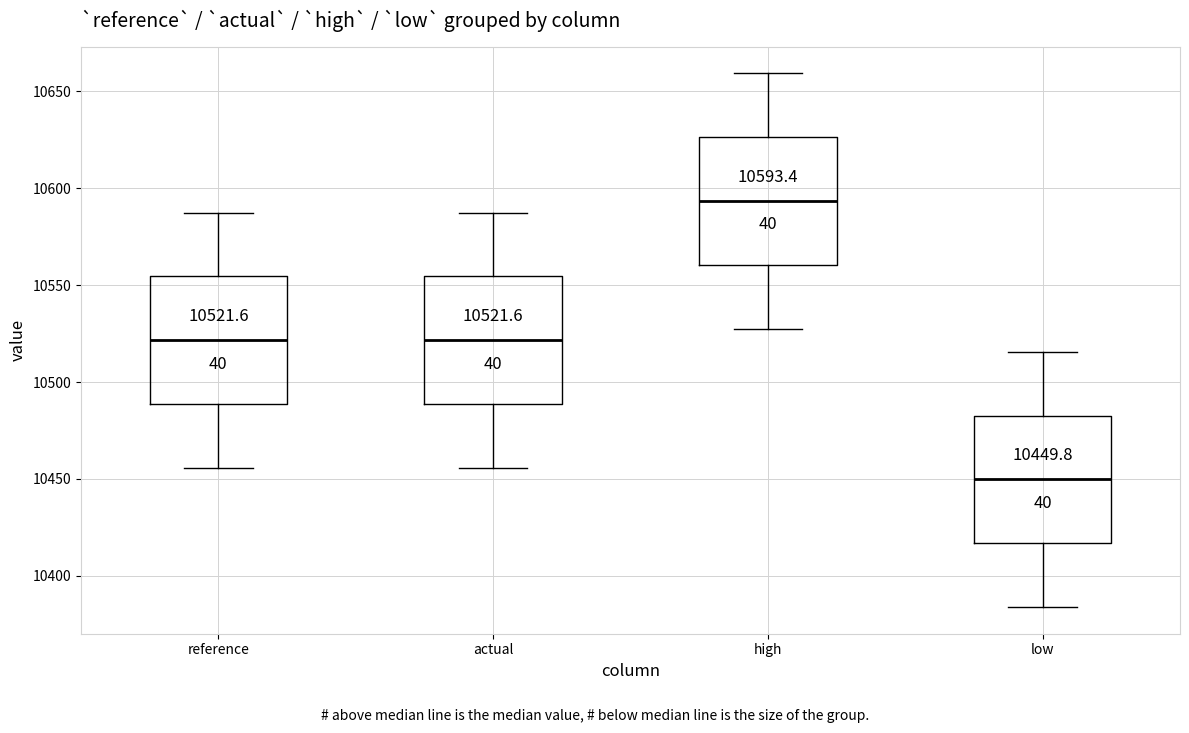

Which box has the lowest median line?

low